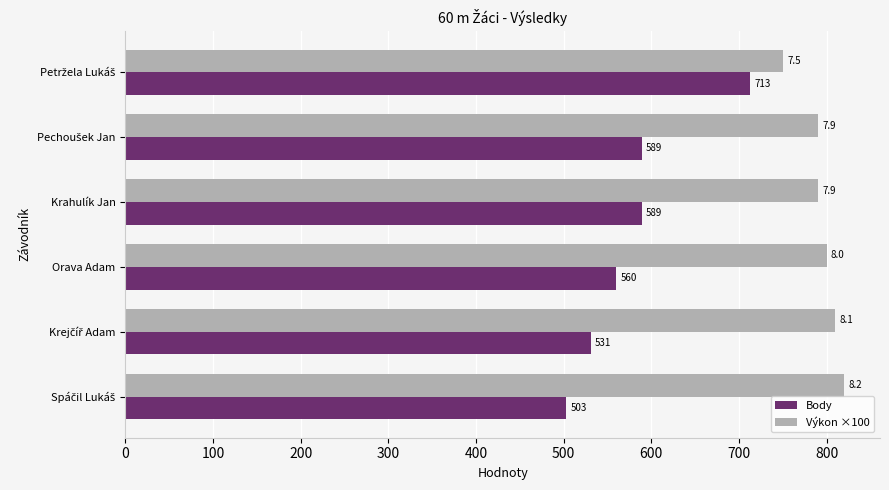

List the series in order of their overall mean, lowest first.

Body, Výkon ×100